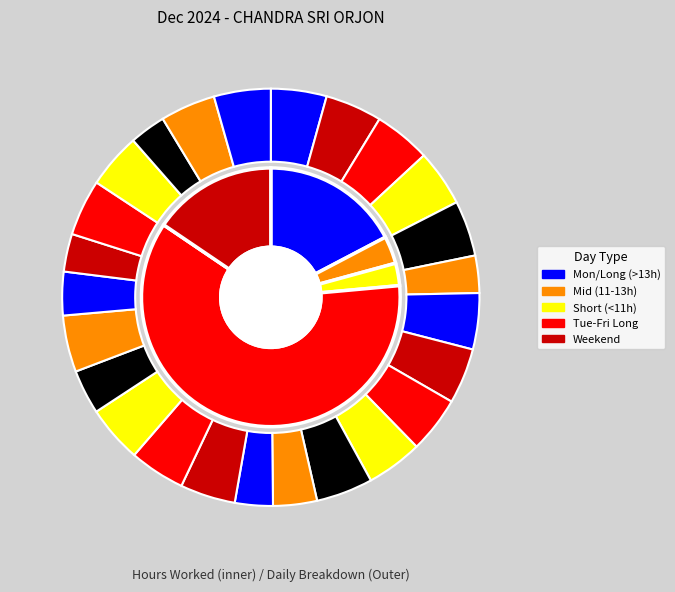

Is it true that Thu 5 is 4% of the pie?

True